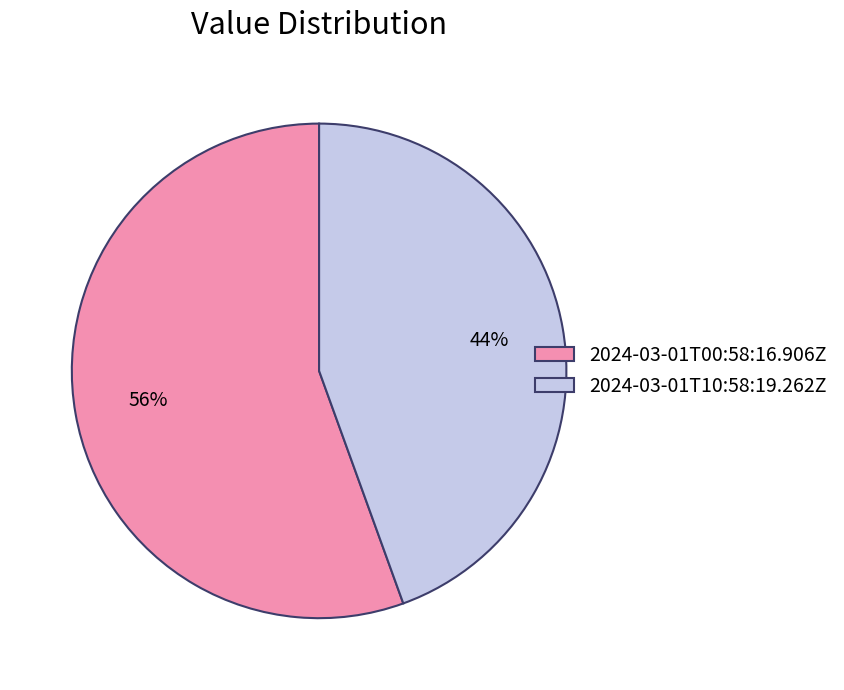

What is the smallest slice in the pie chart?

2024-03-01T10:58:19.262Z